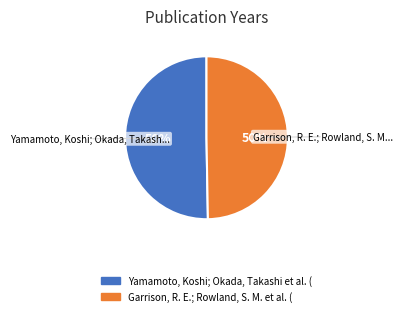

What is the largest slice in the pie chart?

Yamamoto, Koshi; Okada, Takashi et al. (1997)